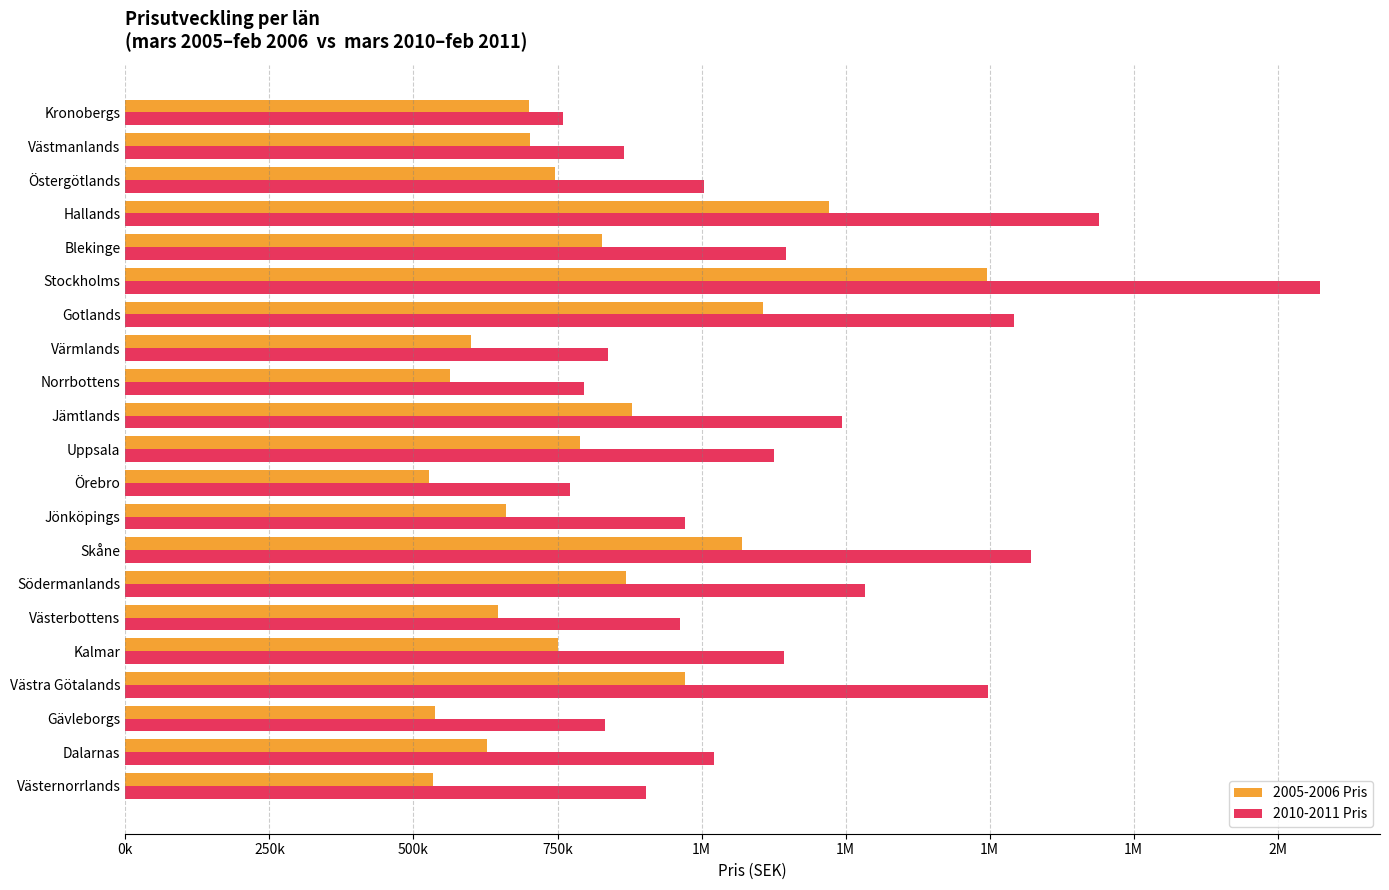

What are all the series names shown in the legend?

2005-2006 Pris, 2010-2011 Pris